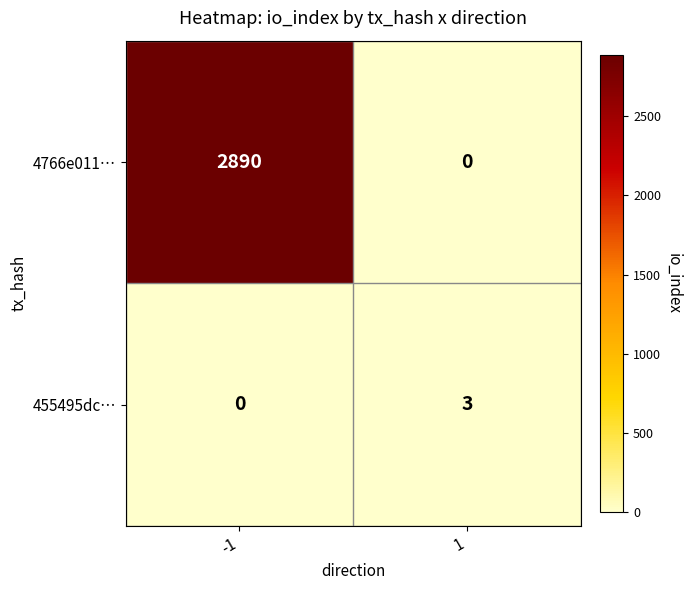

What is the difference between the 4766e011… values at 1 and -1?

2890